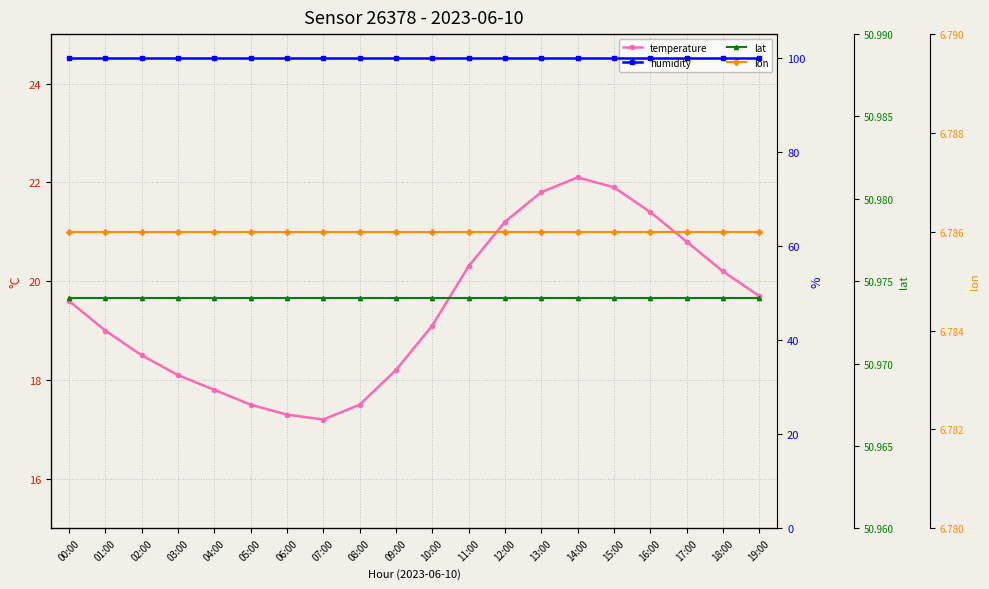

At which category is the sum across all series the highest?

14:00